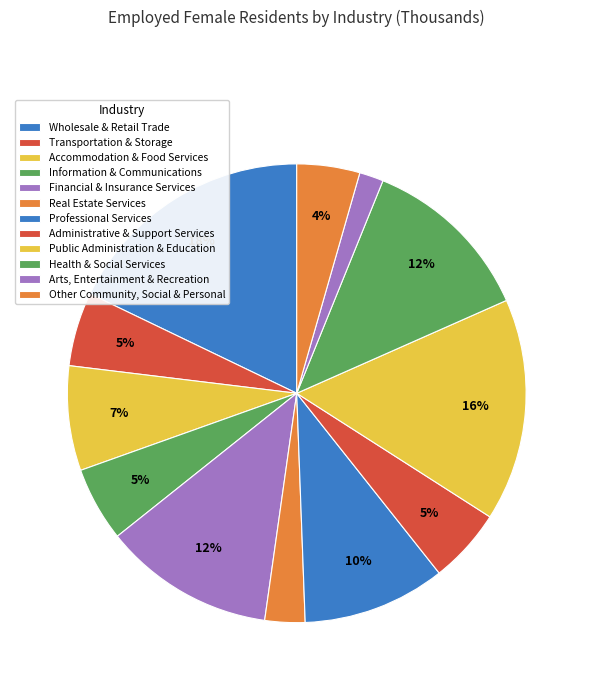

How many slices are in this pie chart?

12